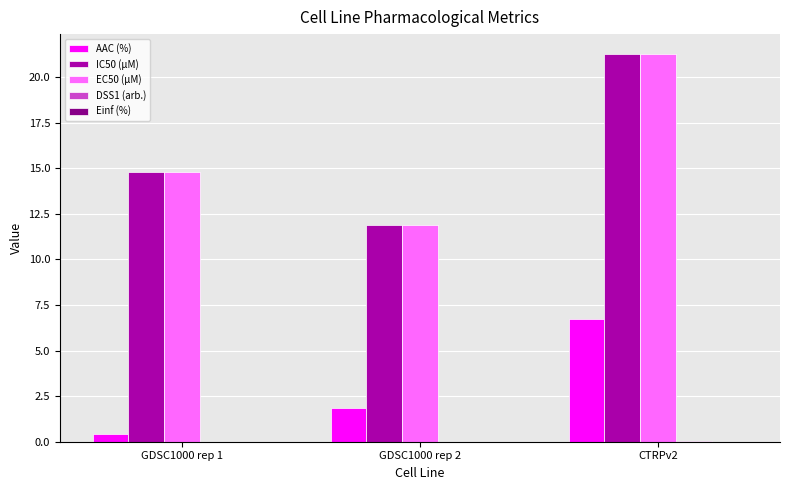

How many distinct data groups are displayed?

4